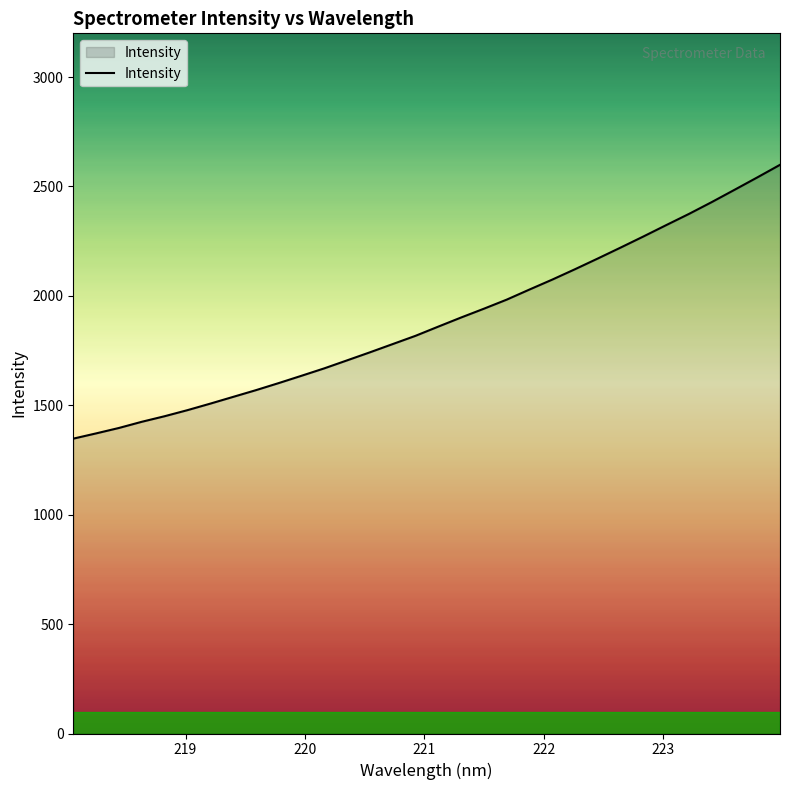

What is the maximum value shown in the chart?

2599.1